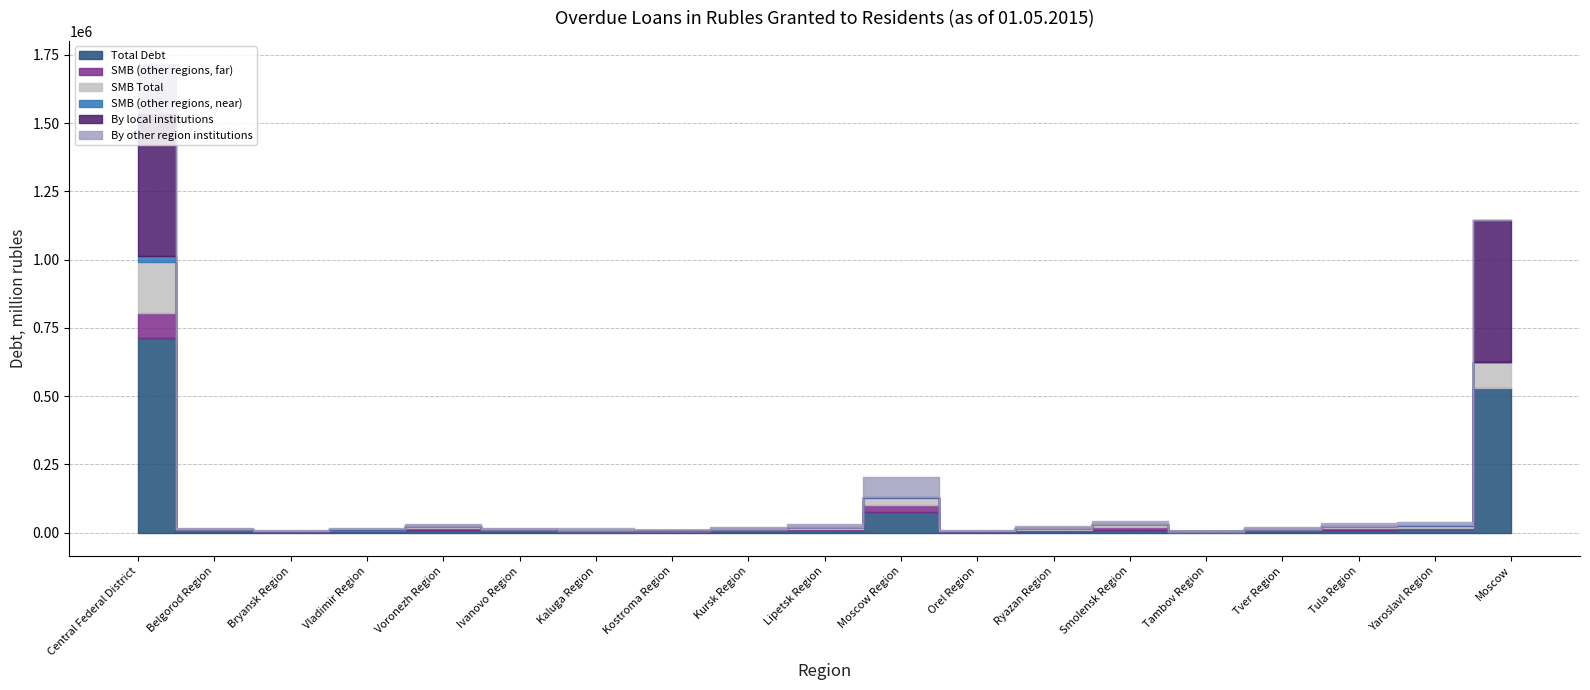

What position from the left is Kursk Region?

9